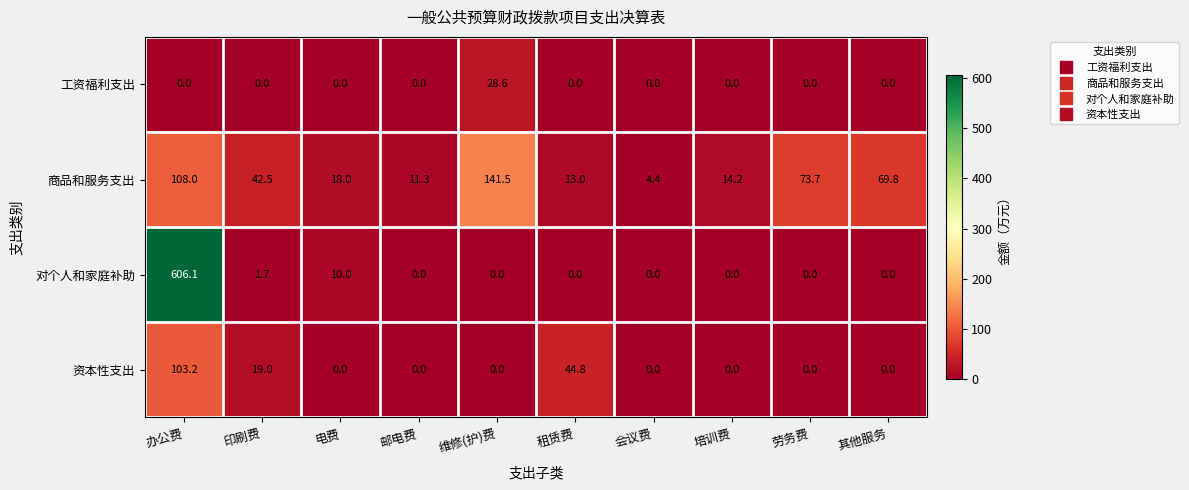

What is the sum of all 资本性支出 values?

167.0